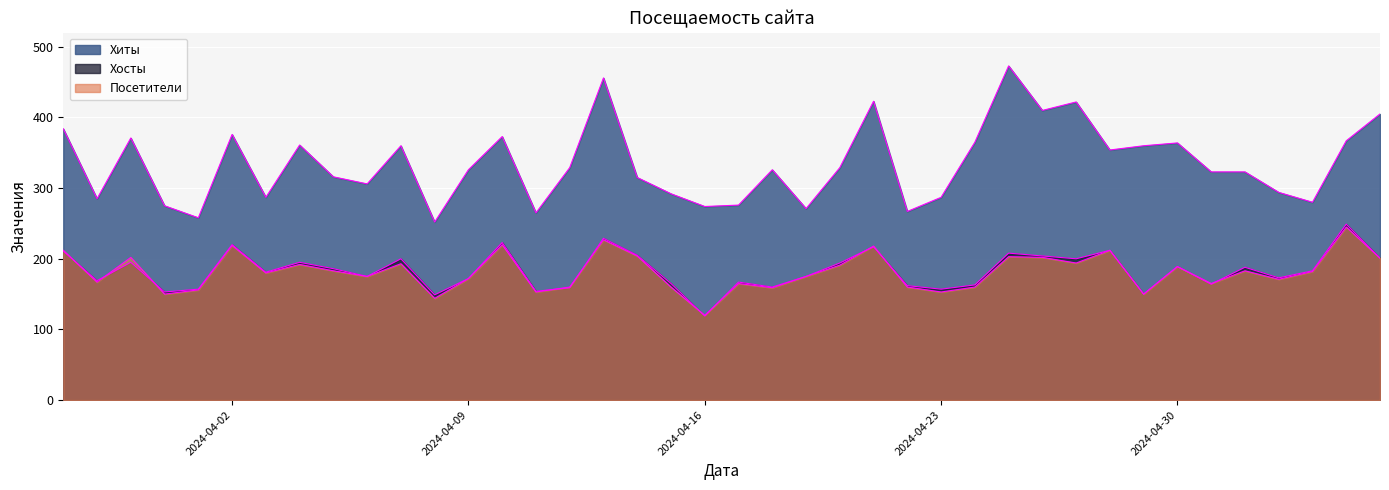

True or false: Хиты and Хосты intersect in this chart.

False